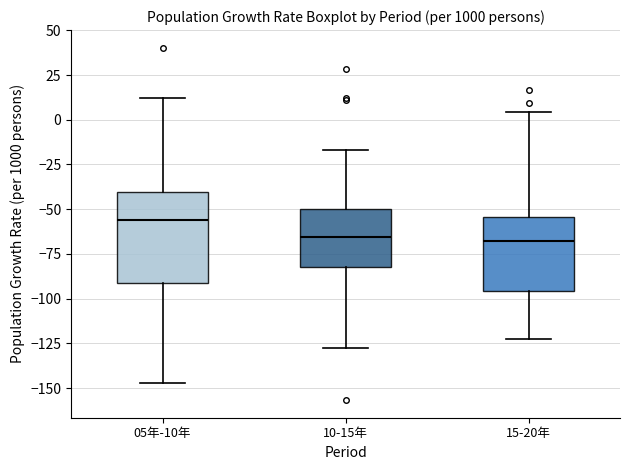

Reading left to right, read every box against the y-axis: the position of its median line, the range the box covers, and the ends of its whiskers. The values are not printed on the chart, so give them approximately, as read against the axis.

05年-10年: median -55, box -90 to -40, whiskers -145 to 10
10-15年: median -65, box -80 to -50, whiskers -125 to -15
15-20年: median -70, box -95 to -55, whiskers -120 to 5